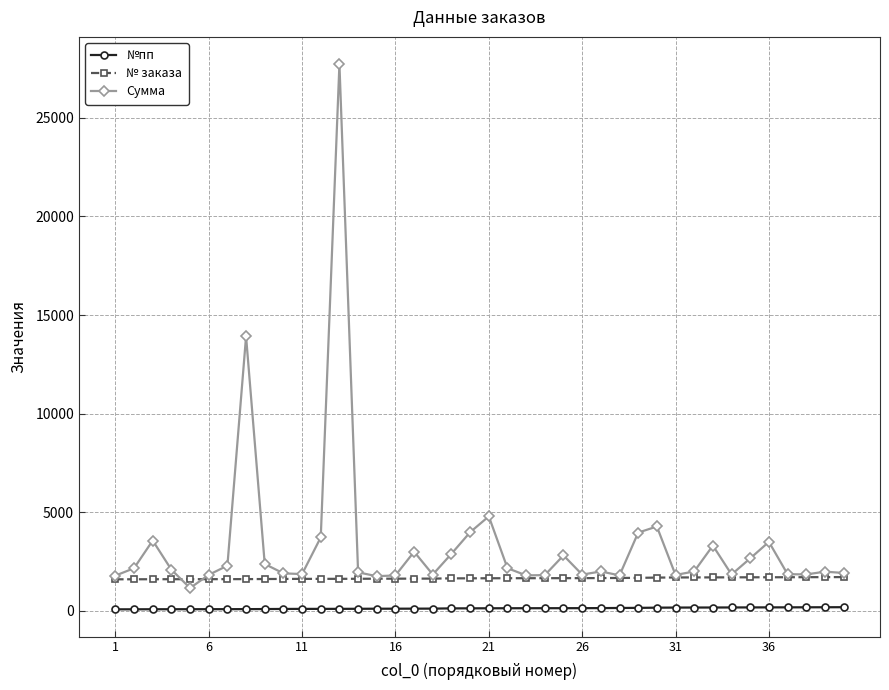

True or false: Сумма has more than 2 points higher than both neighbors.

True